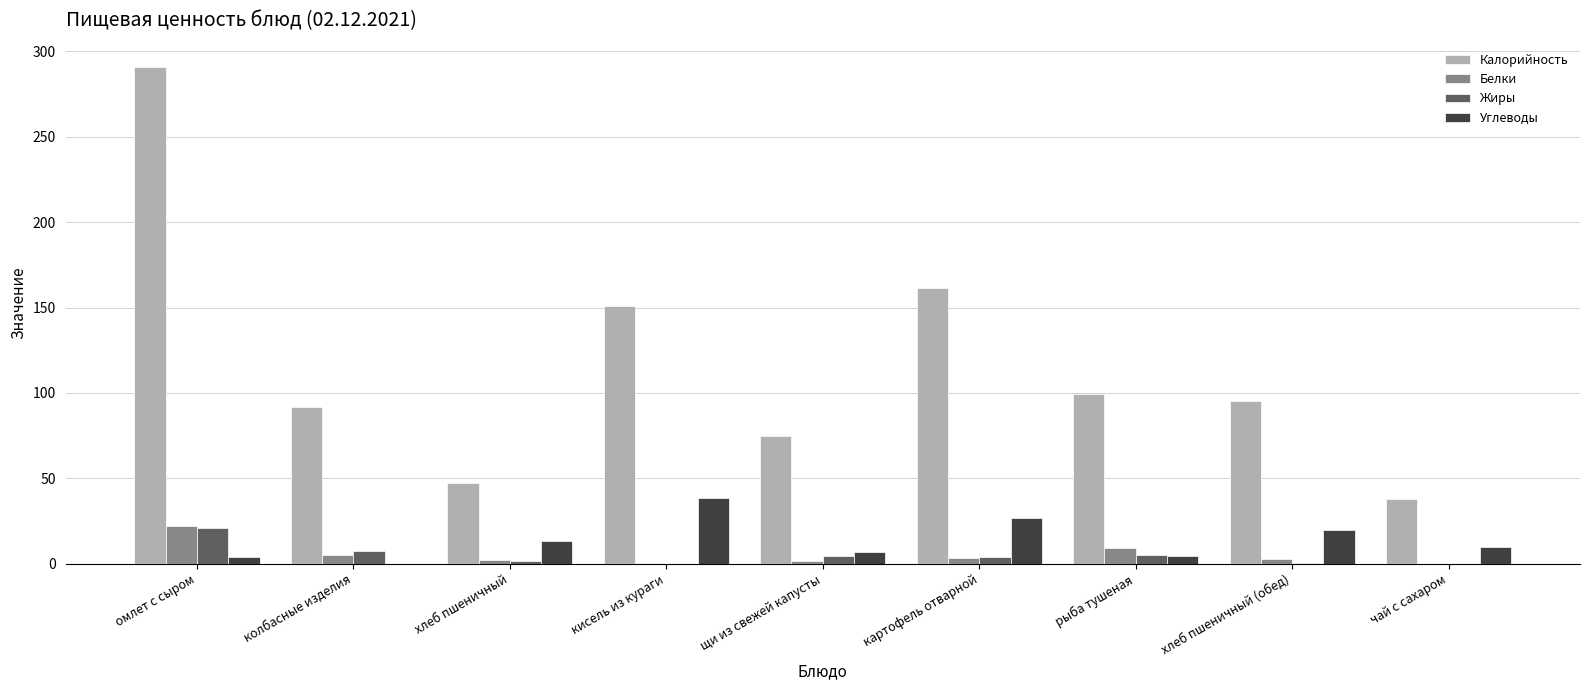

What is the sum of all Белки values?

47.7